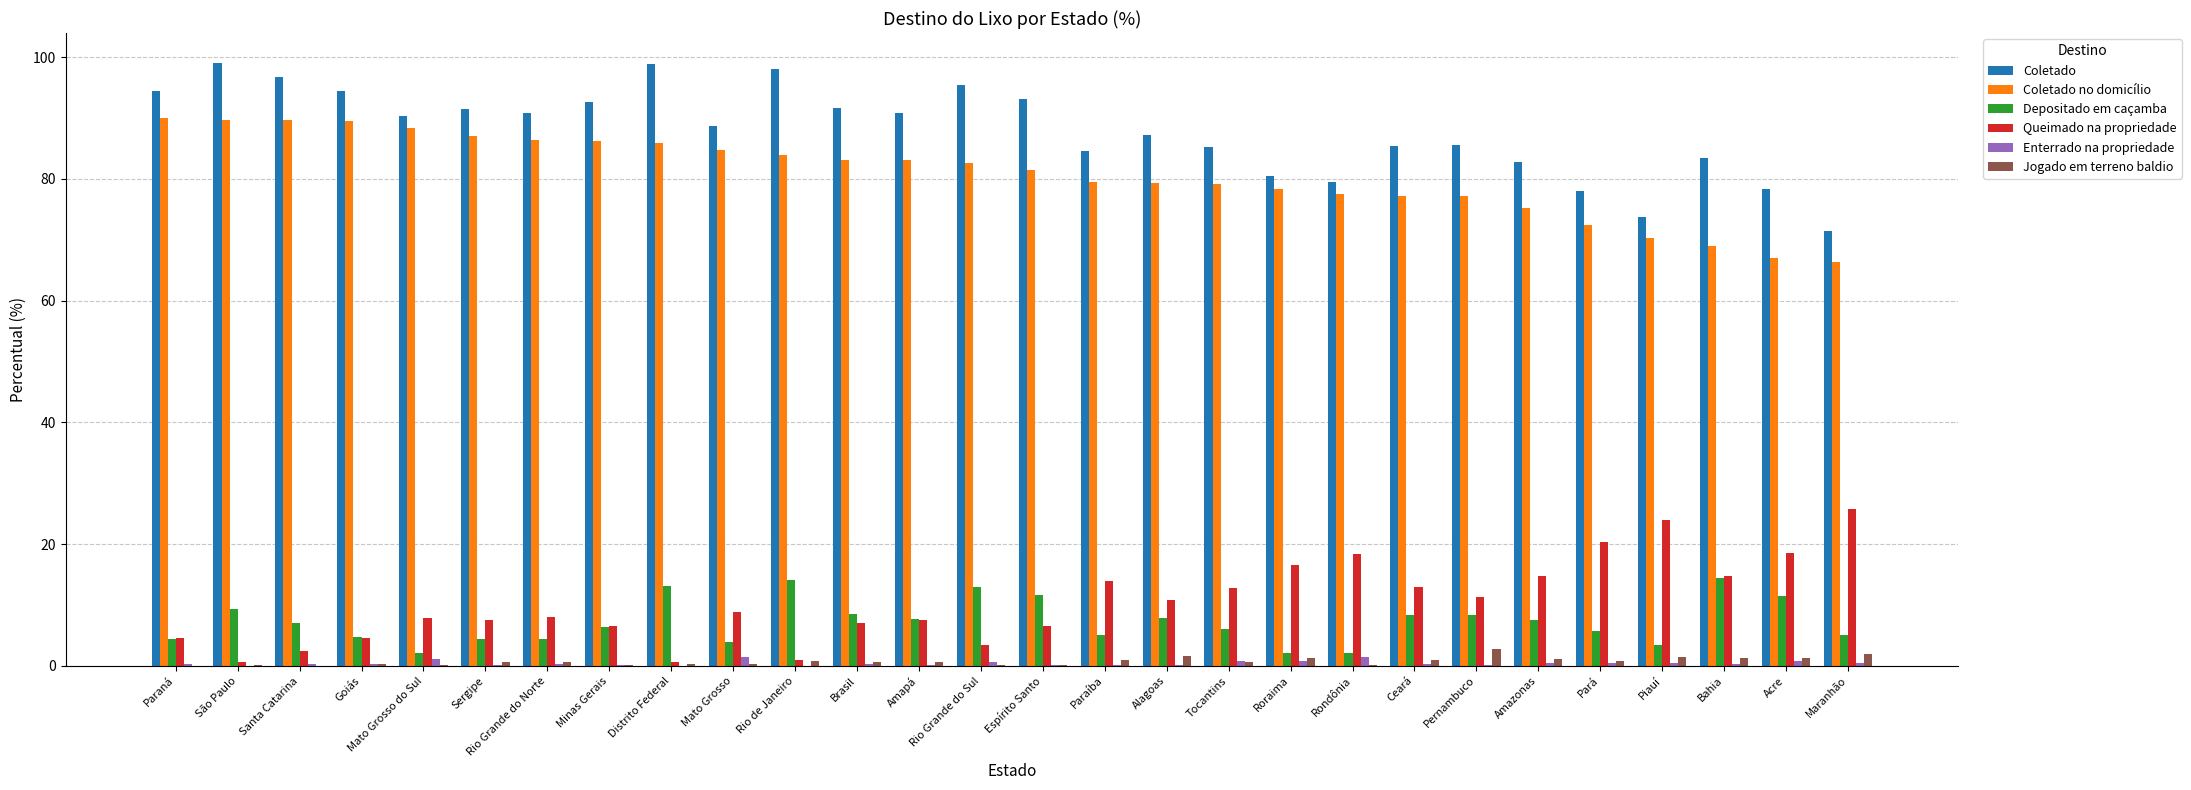

How many series are shown in this chart?

6